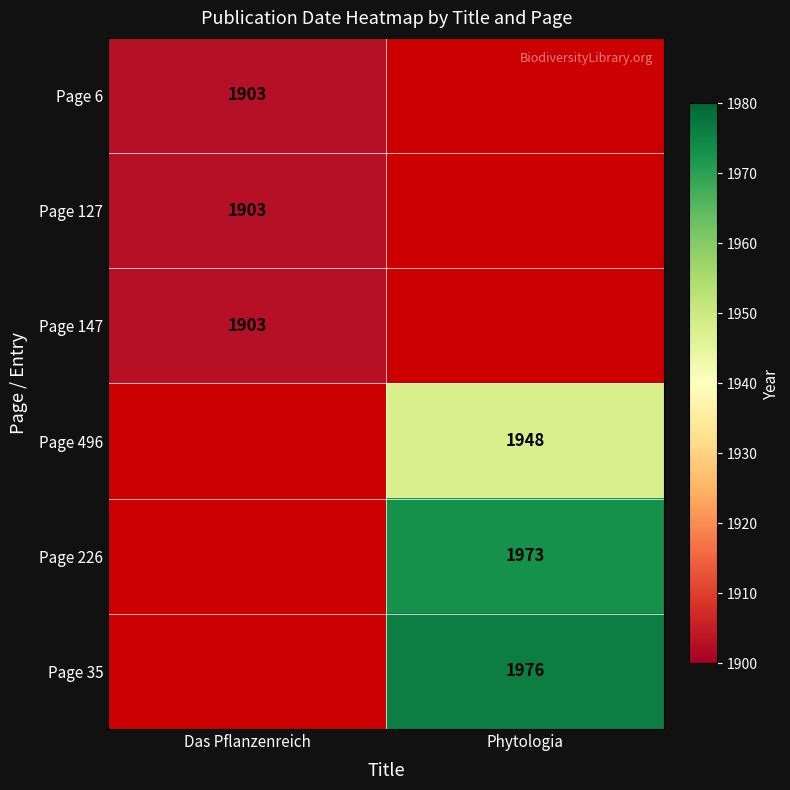

Is it true that Page 496 equals 1948 at Phytologia?

True